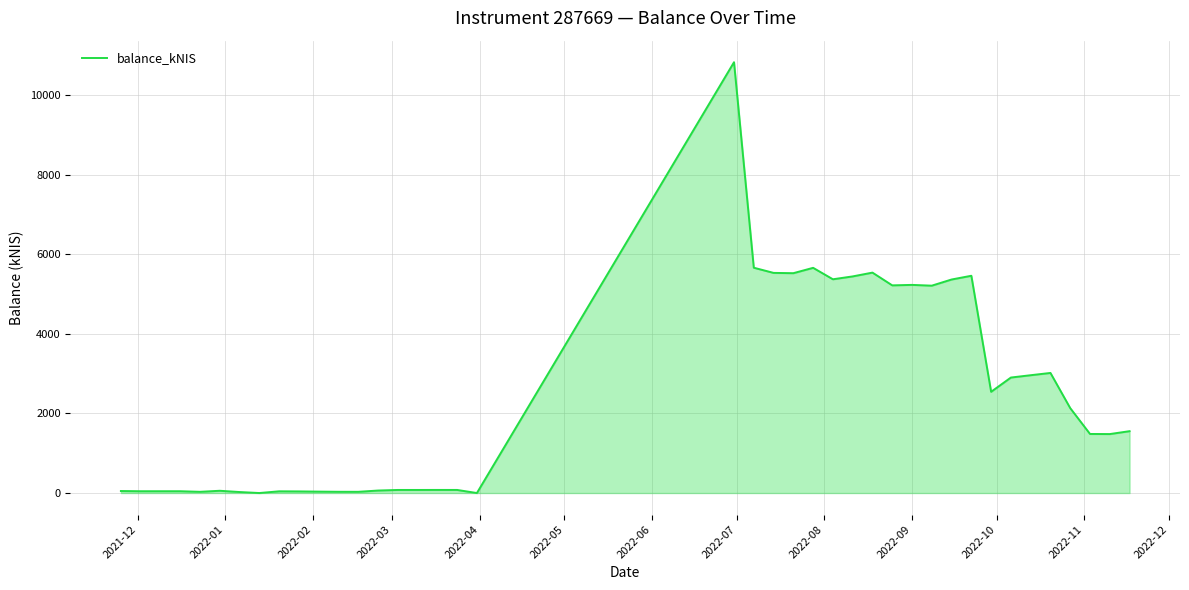

What is the maximum value shown in the chart?

10827.2